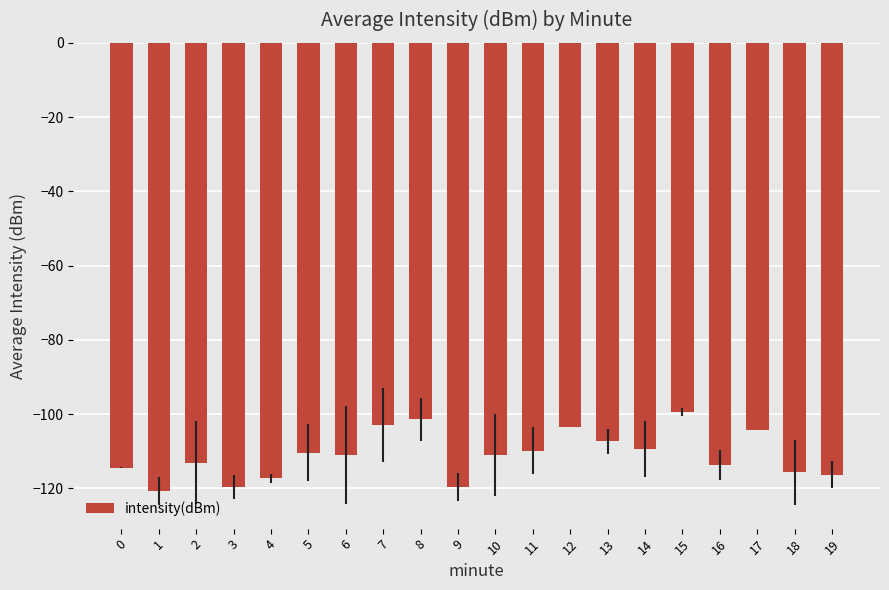

What is the greatest value displayed?

-99.5